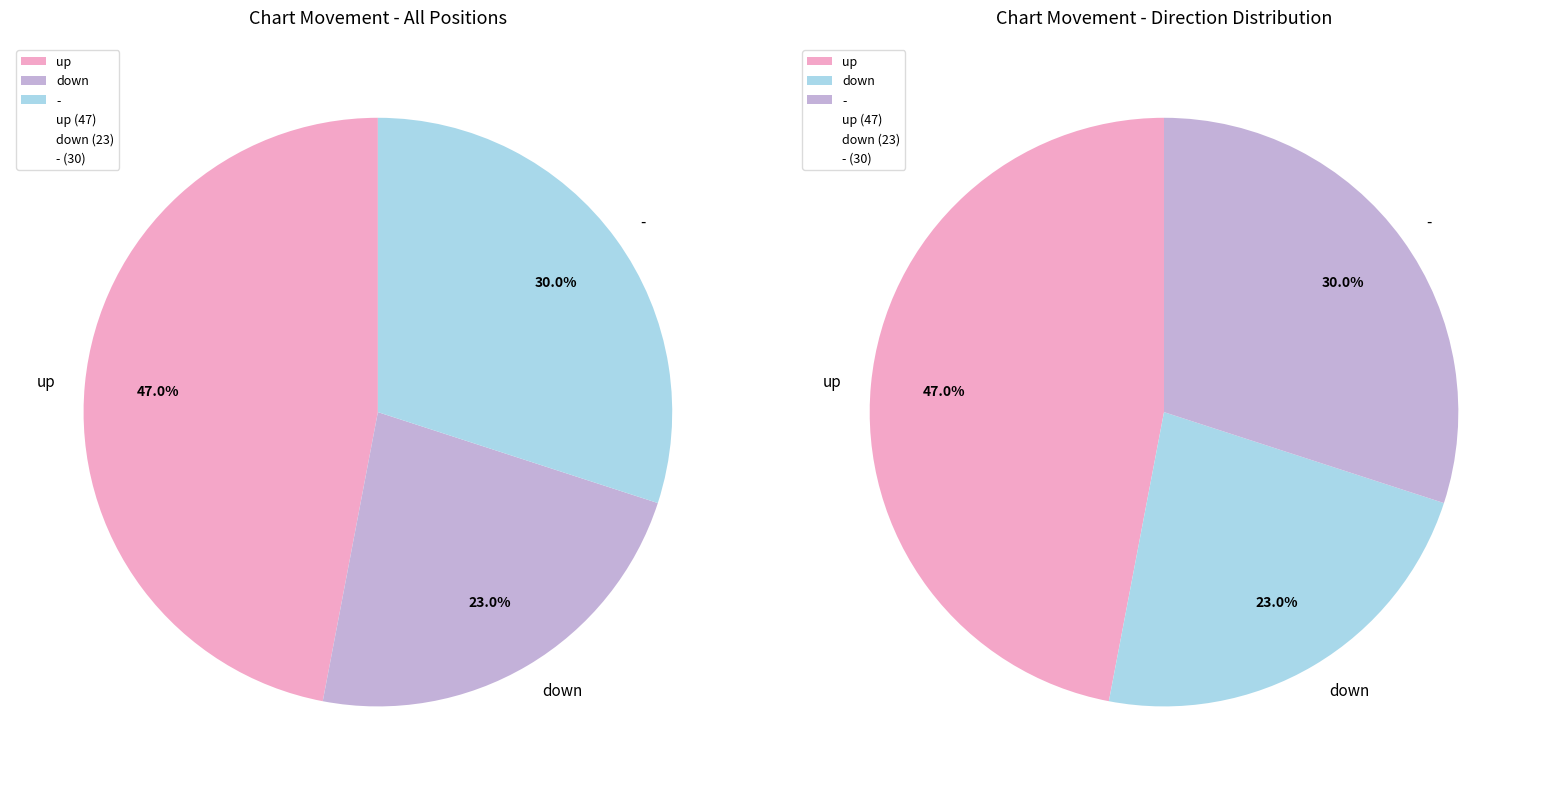

To the nearest percent, what is the average slice percentage?

33%